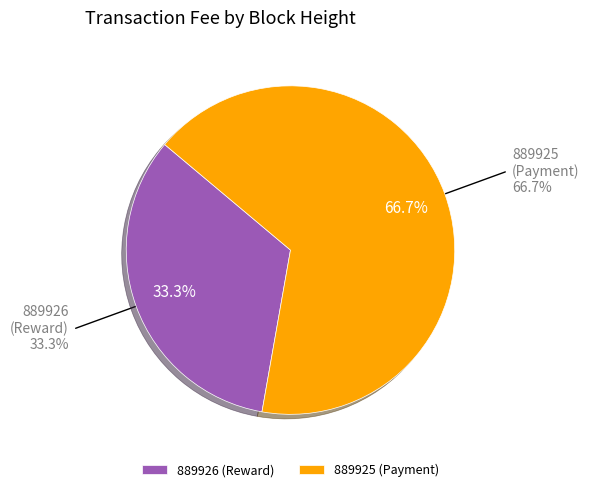

Which category has the biggest portion of the pie?

889925